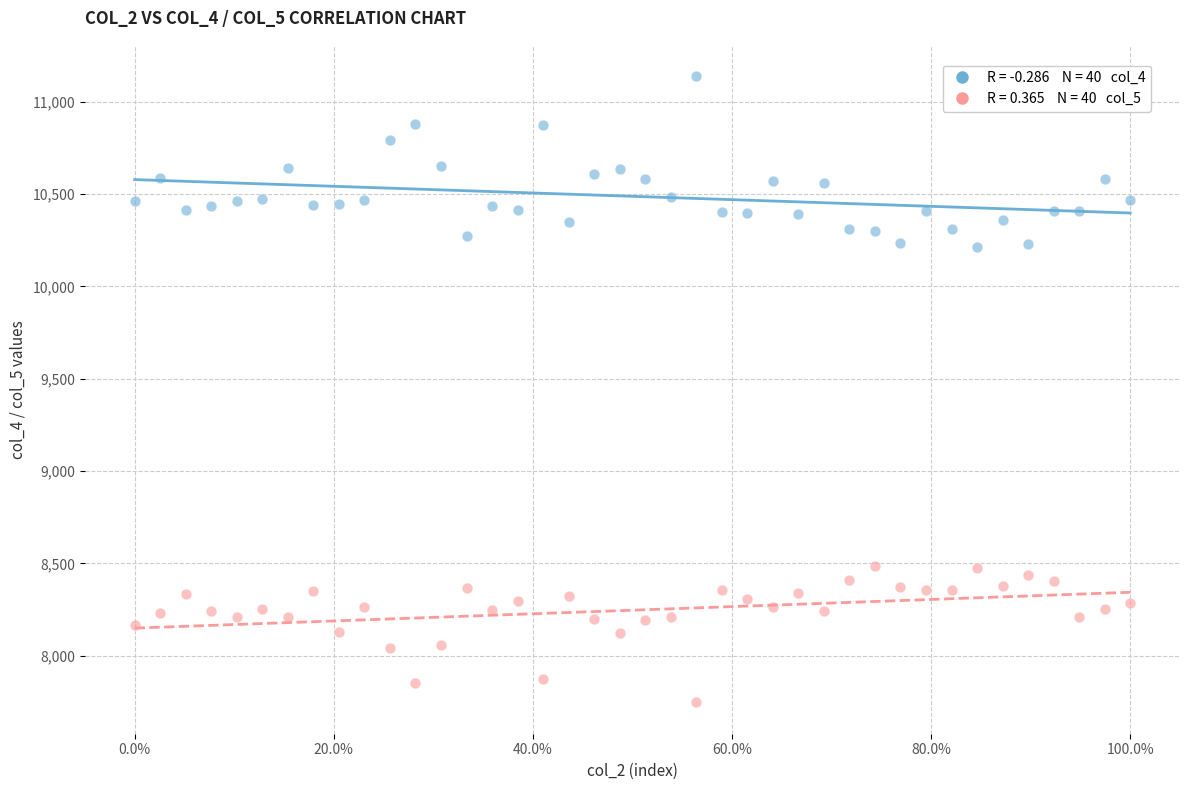

Across all data points, what is the range of Y values (max minus min)?

3390